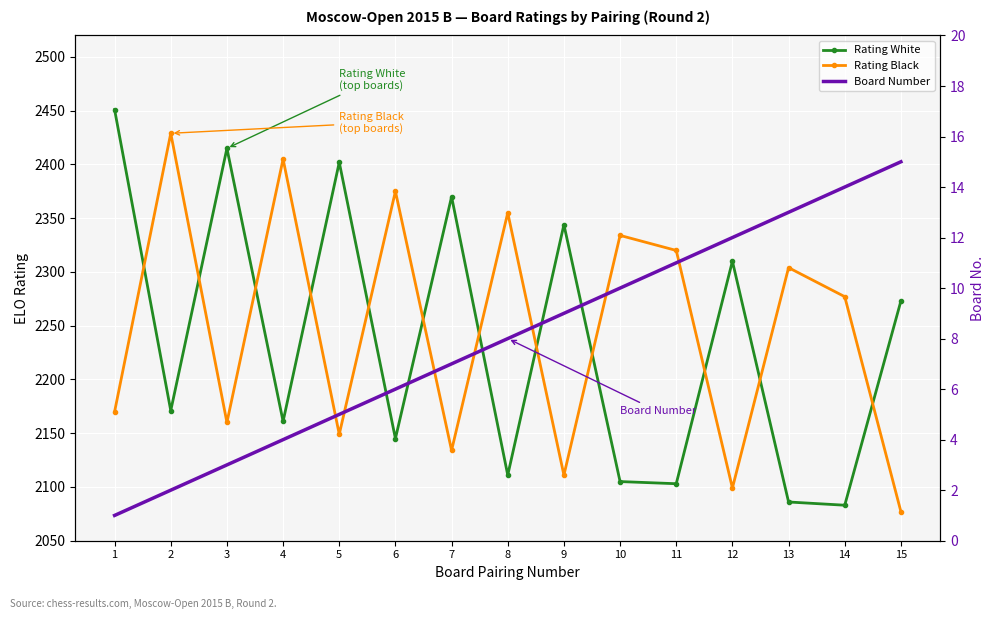

How many interior local peaks does the Rating White series have?

5